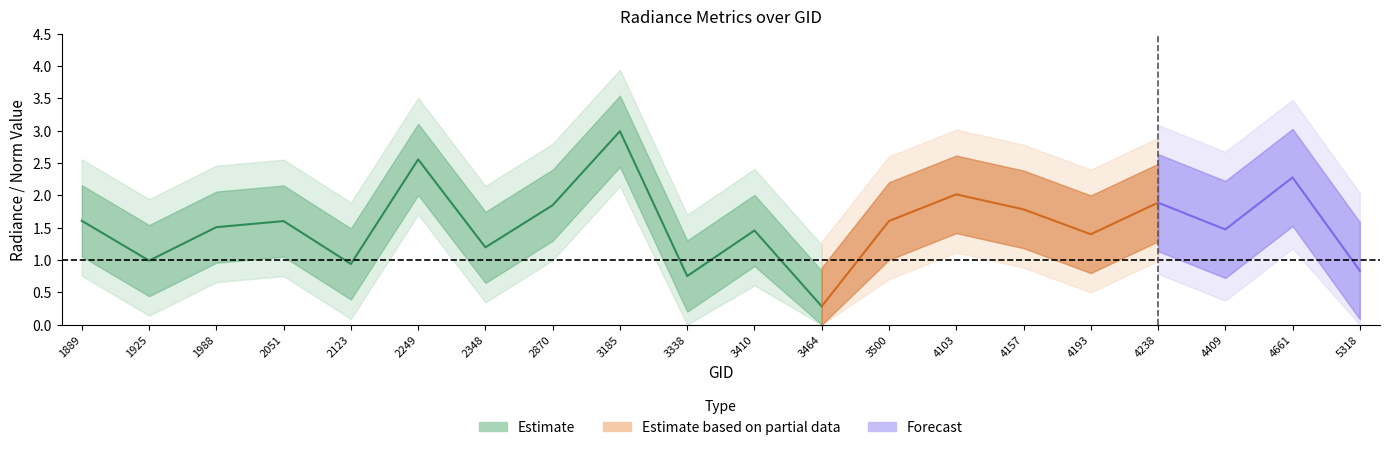

How many lines are shown in the chart?

3